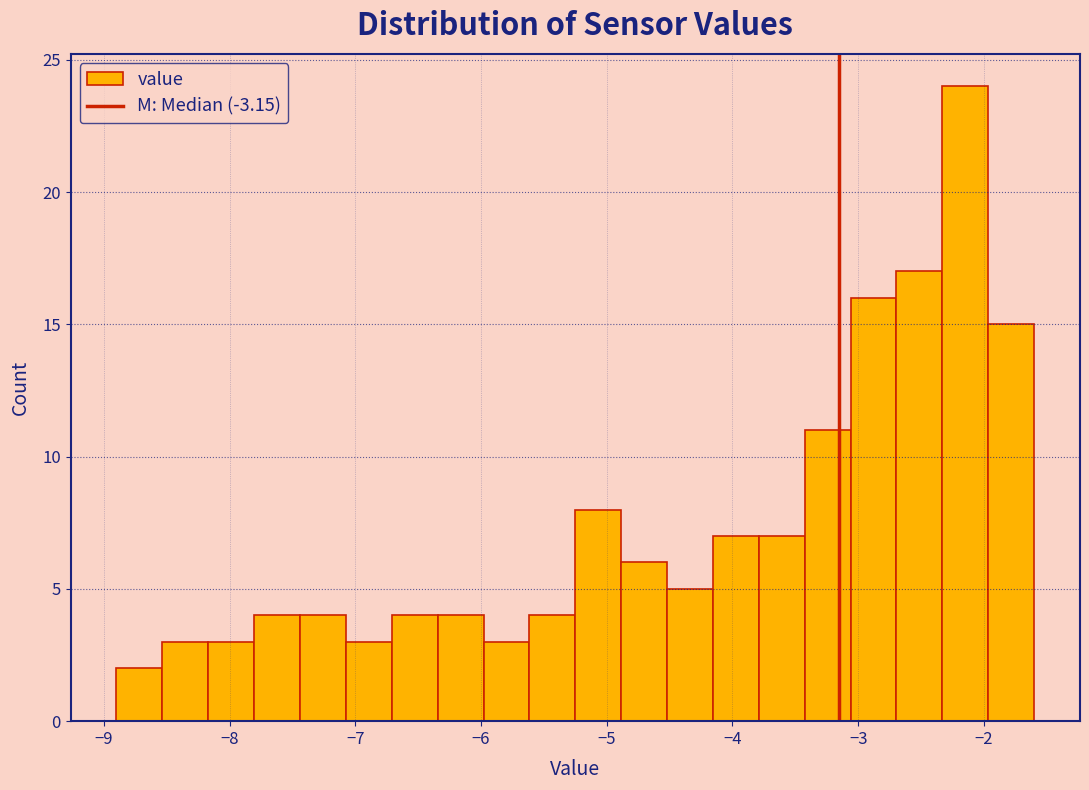

Around what value on the x-axis is the tallest bar? Give the approximate position of its centre, as read against the axis.

-2.1